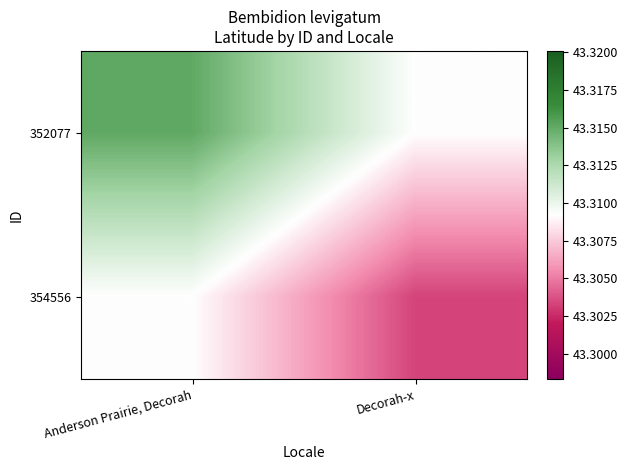

Reading right to left, what are all the values shown in this chart?

352077: Decorah-x=43.3	Anderson Prairie, Decorah=43.3
354556: Decorah-x=43.3	Anderson Prairie, Decorah=43.3